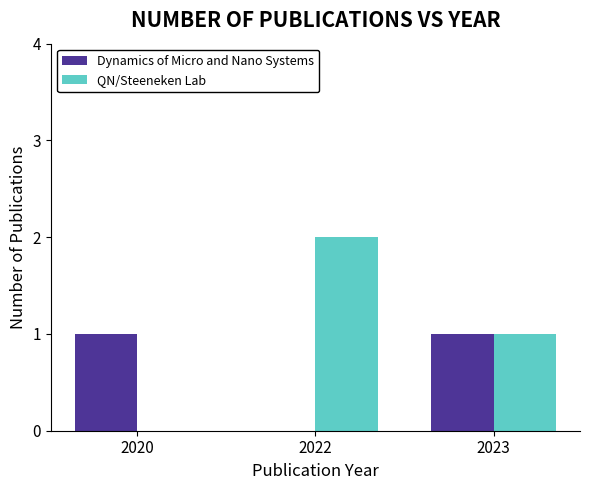

How many distinct data groups are displayed?

2